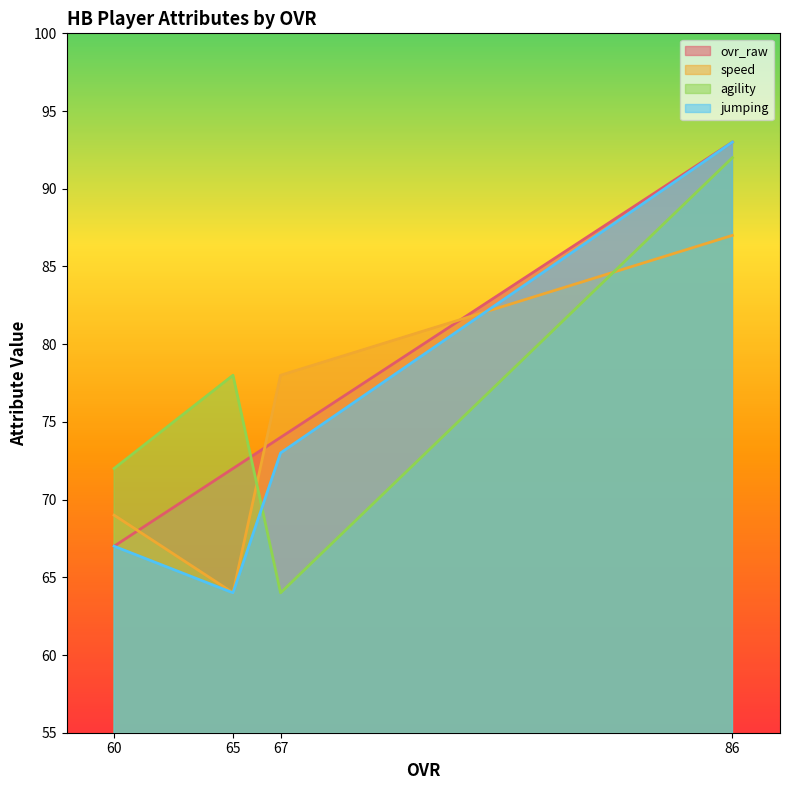

Where is the first local minimum for speed?

65